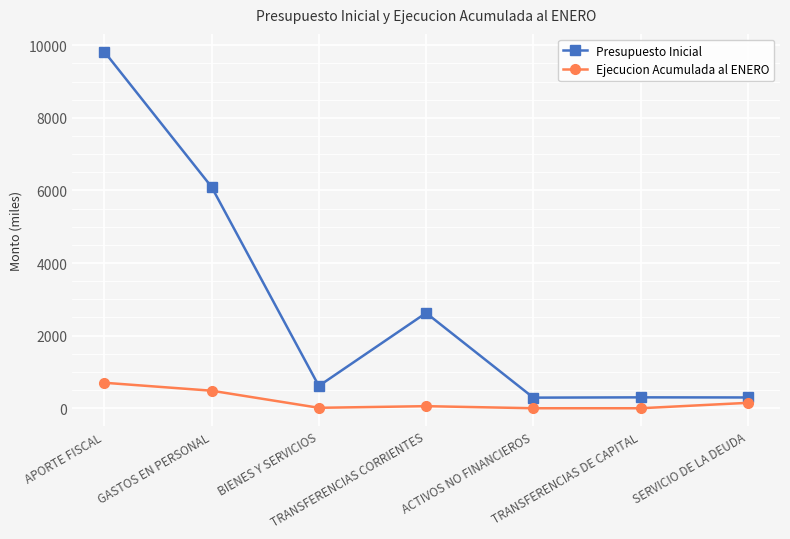

Rank the series by their maximum value, from highest to lowest.

Presupuesto Inicial, Ejecucion Acumulada al ENERO